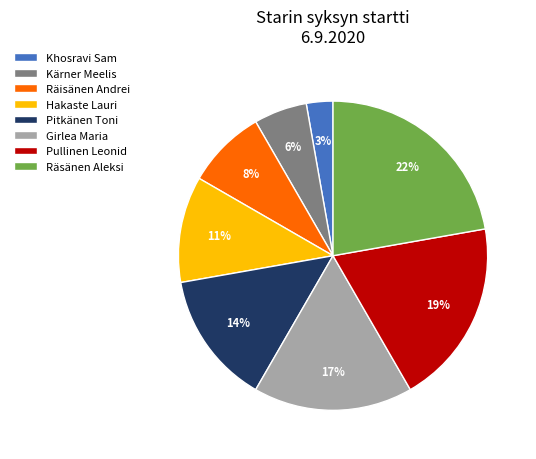

To the nearest percent, what portion does Räisänen Andrei represent?

8%